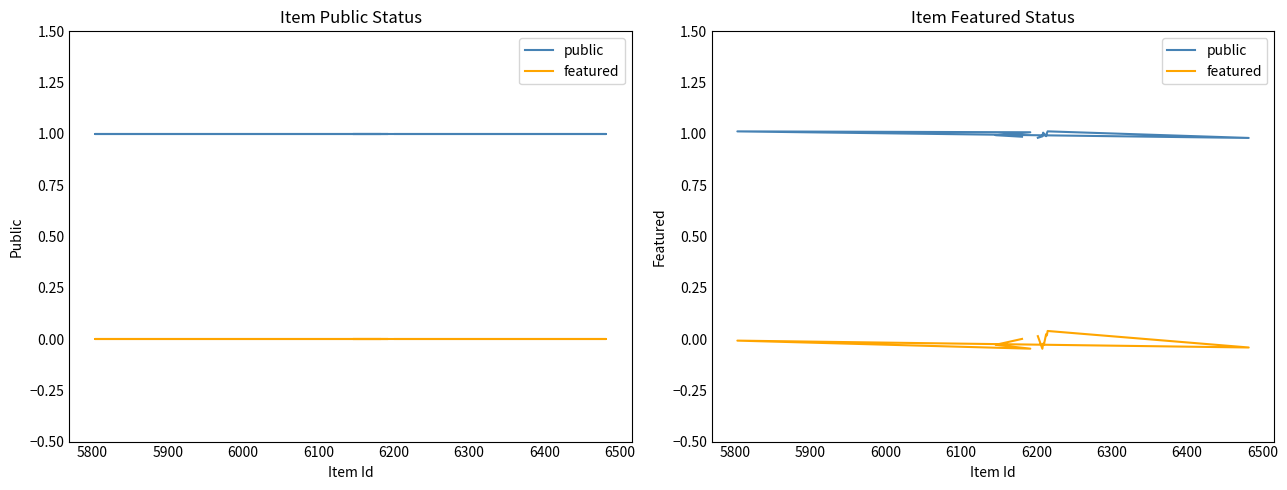

Does the chart display data point markers on the line(s)?

No